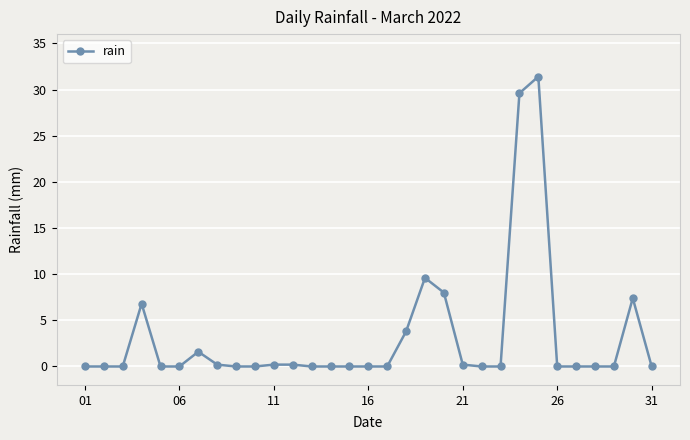

True or false: the data has more than 0 interior local peaks.

True